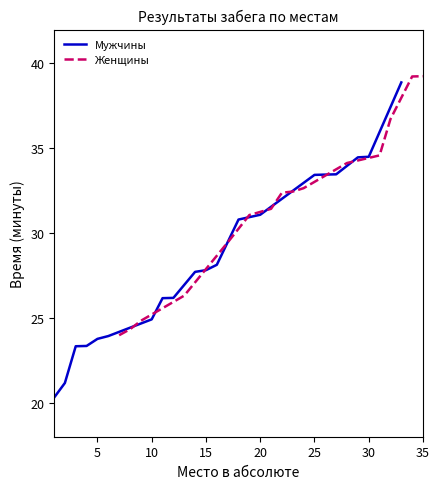

What is the highest value of the Мужчины series?

38.9